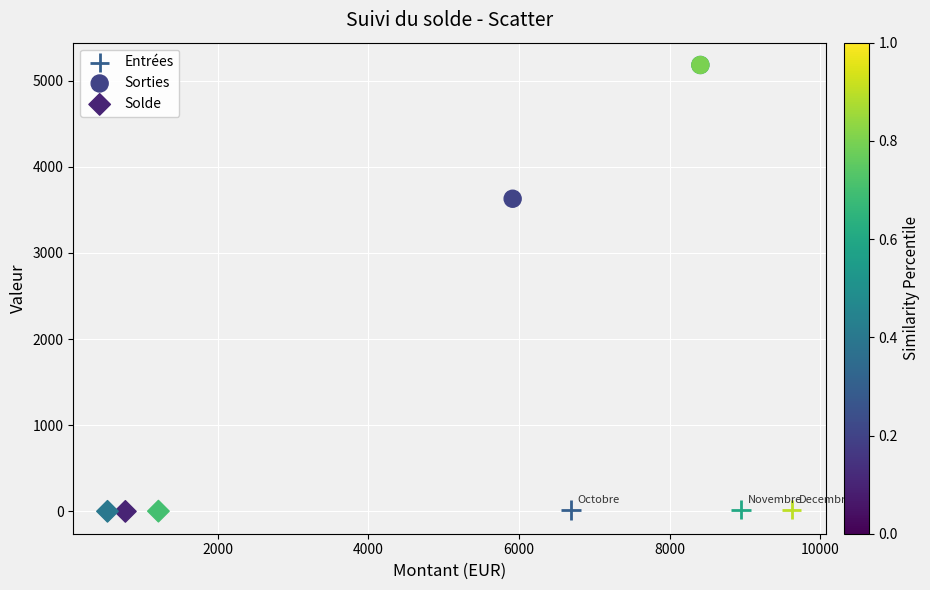

What are all the series names shown in the legend?

Entrées, Sorties, Solde